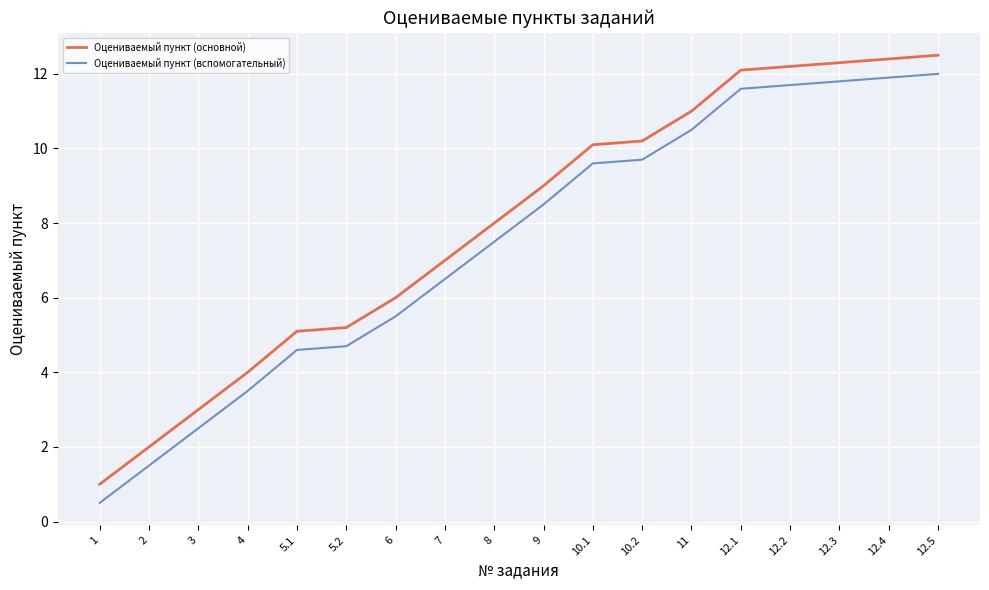

What is the difference between the second highest and minimum values in the Оцениваемый пункт (вспомогательный) series?

11.4